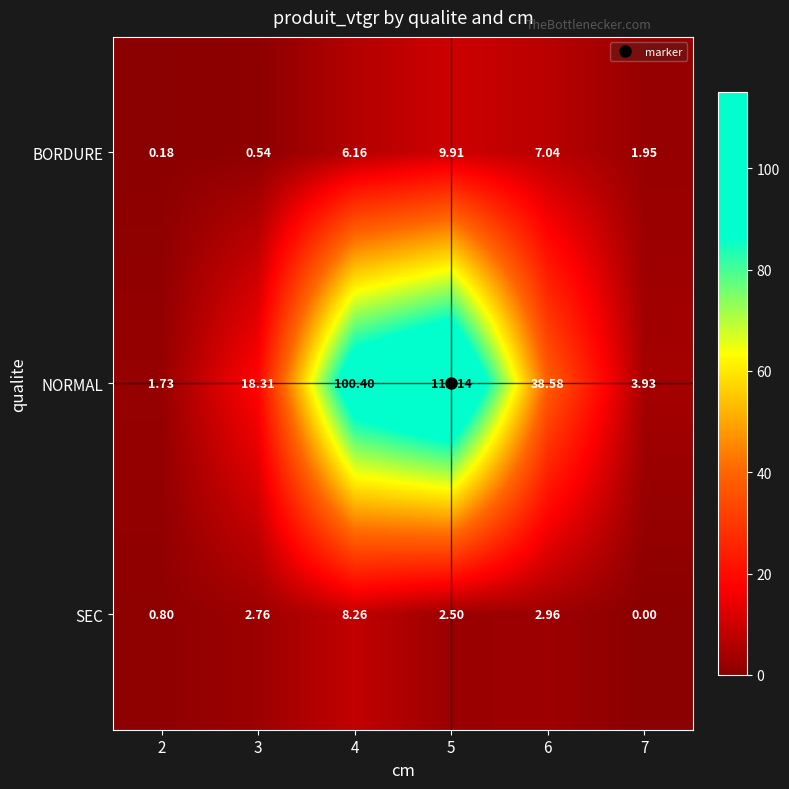

Rank the series at 4 from lowest to highest value.

BORDURE, SEC, NORMAL